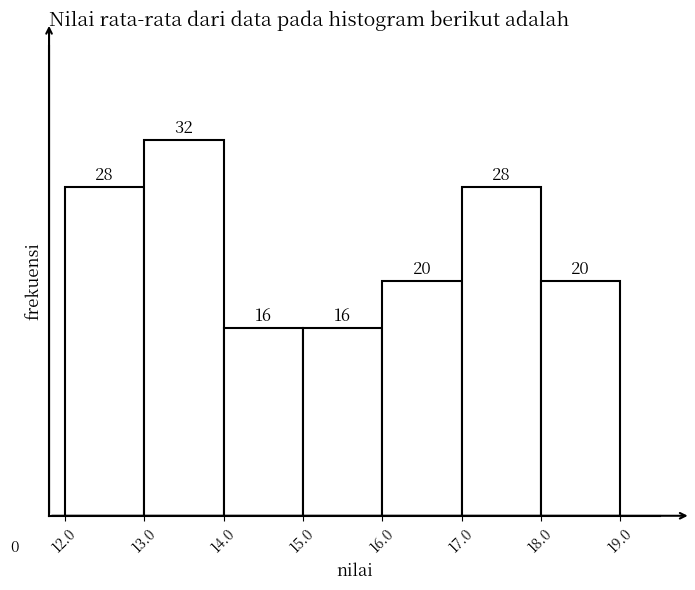

Which range on the x-axis has the tallest bar?

13.0 to 14.0